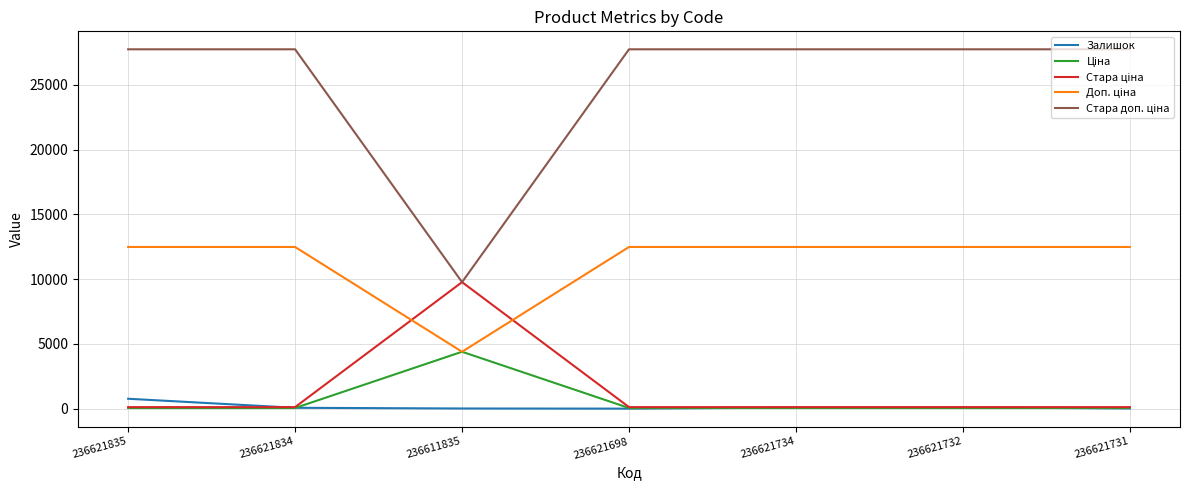

At which category is the sum across all series the highest?

236621835